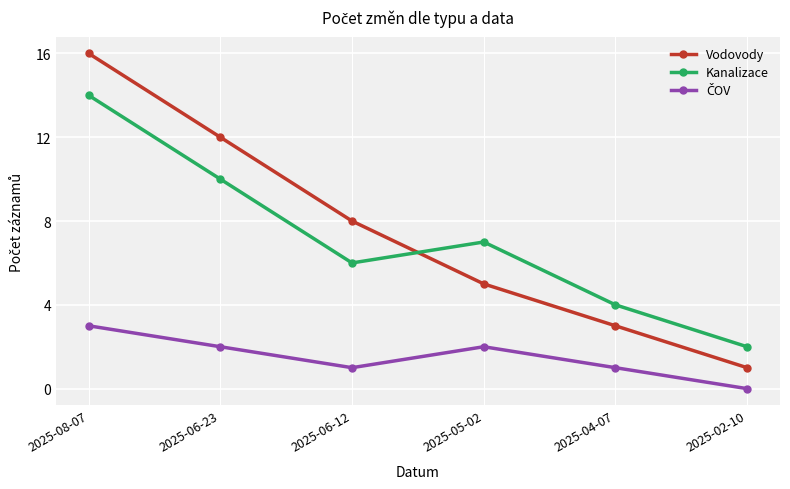

Which series has the largest total across all categories?

Vodovody